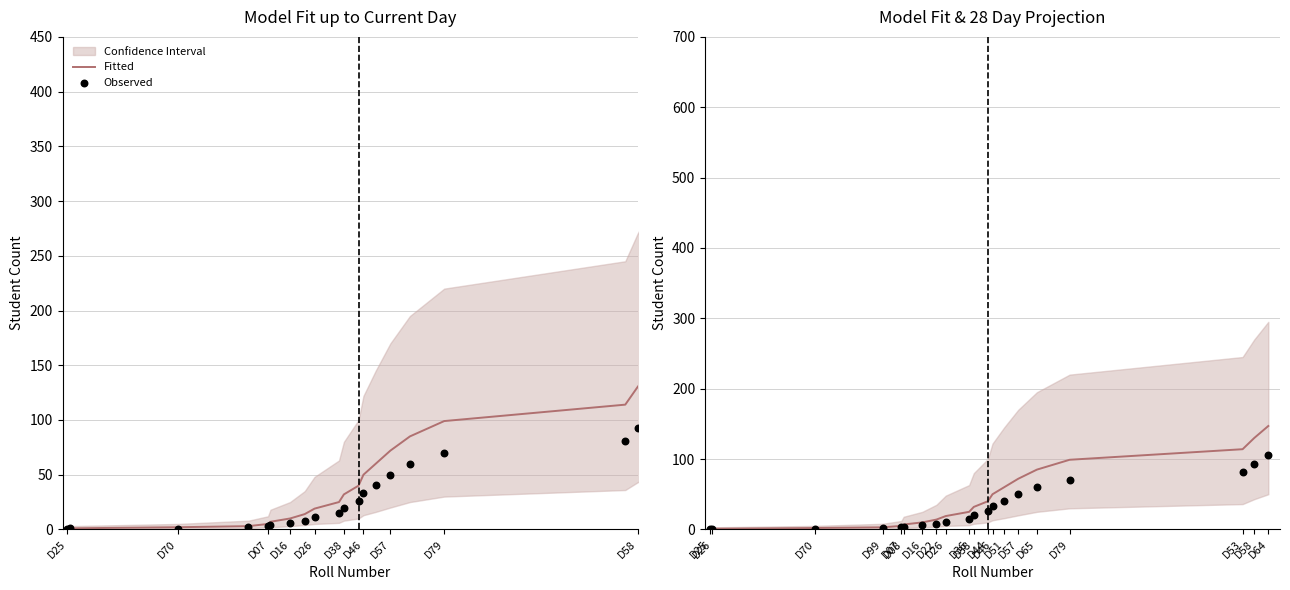

Which series has the largest total across all categories?

Fitted